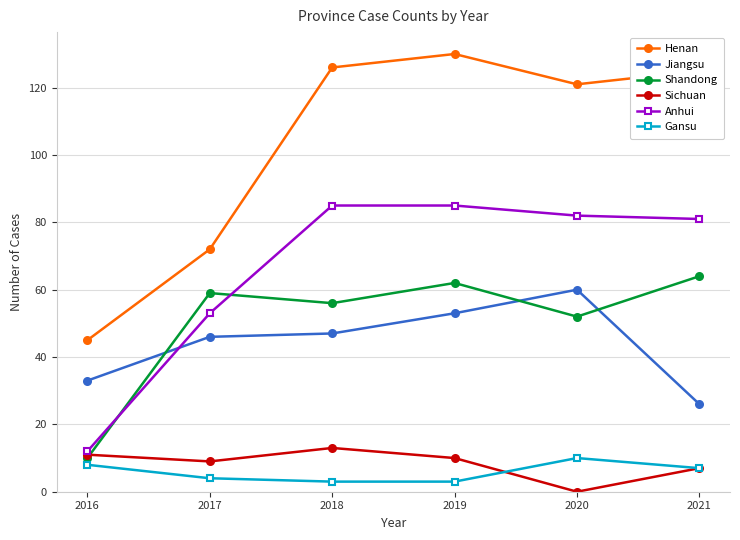

True or false: Gansu has more than 0 points higher than both neighbors.

True